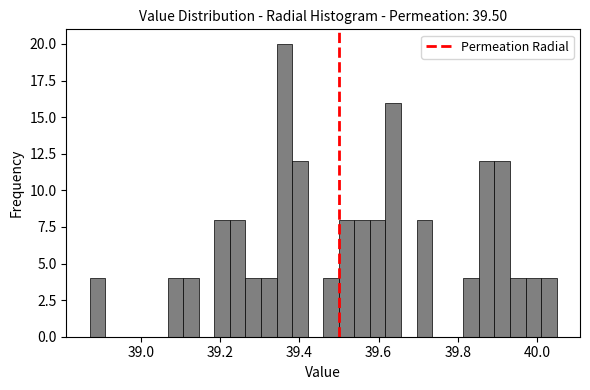

Read against the x-axis, roughly where is the centre of the tallest bar?

39.36